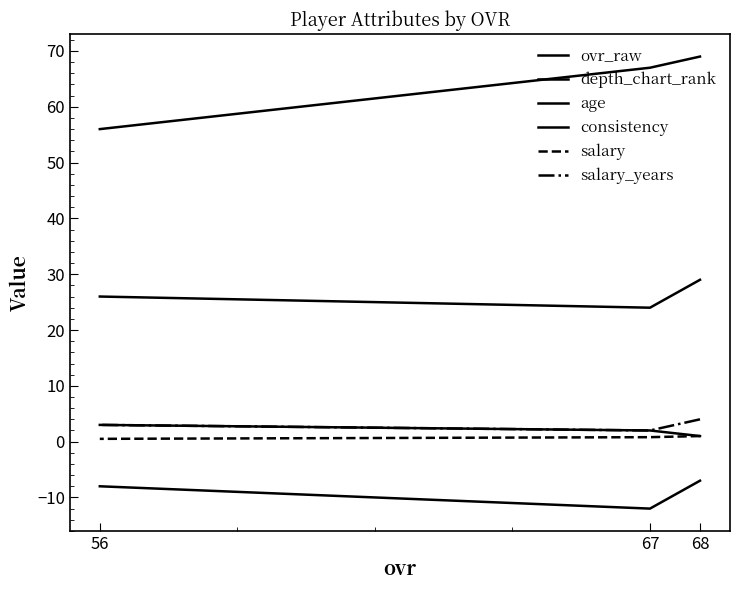

Reading left to right, list all the values displayed in this chart.

ovr_raw: 68=69.0	67=67.0	56=56.0
depth_chart_rank: 68=1.0	67=2.0	56=3.0
age: 68=29.0	67=24.0	56=26.0
consistency: 68=-7.0	67=-12.0	56=-8.0
salary: 68=1.0	67=0.8	56=0.5
salary_years: 68=4.0	67=2.0	56=3.0